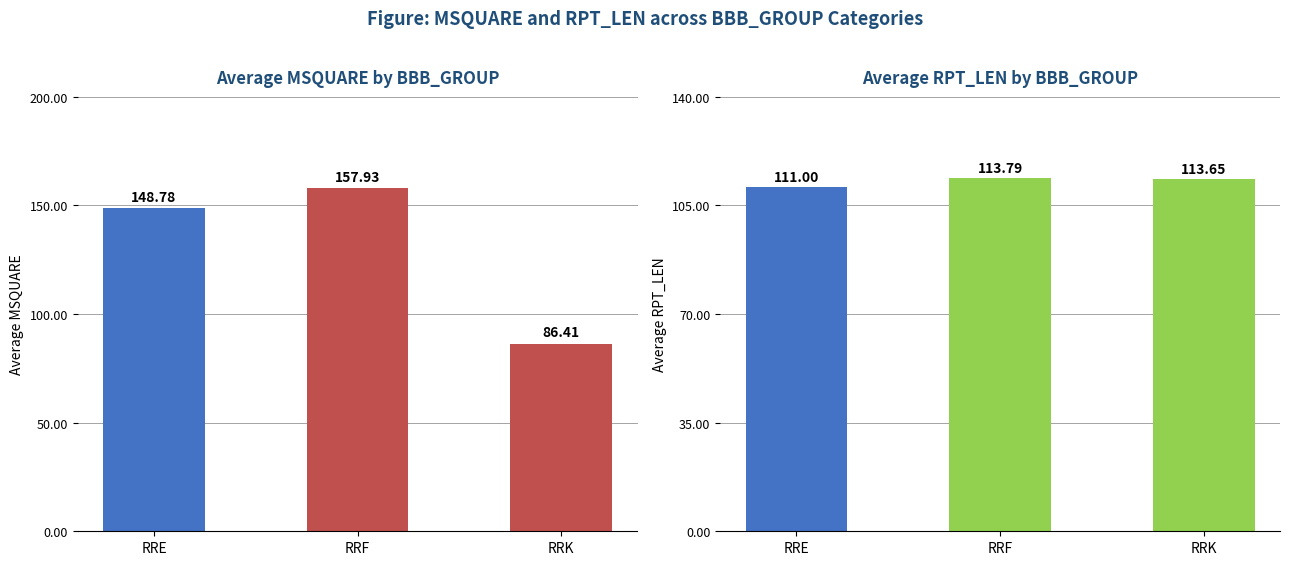

The value of Avg MSQUARE at RRK is 137.7. True or false?

False